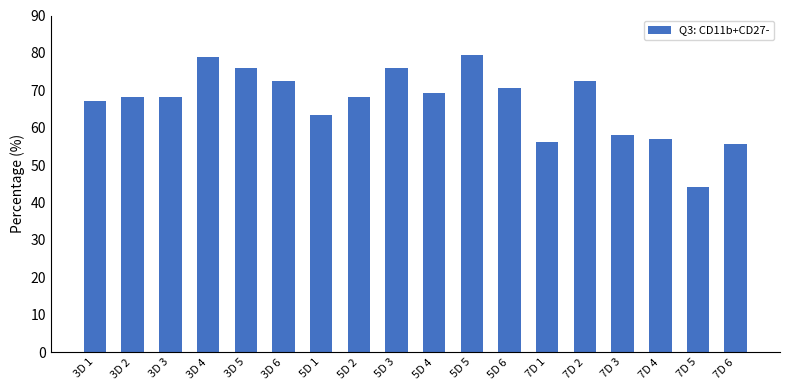

What is the label of the 16th bar from the right?

3D 3